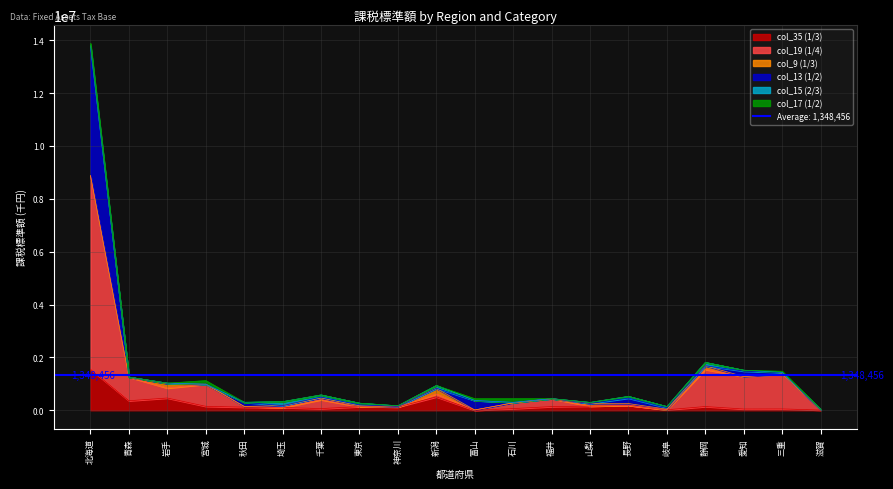

True or false: col_19 (1/4) and col_35 (1/3) cross at least once.

False